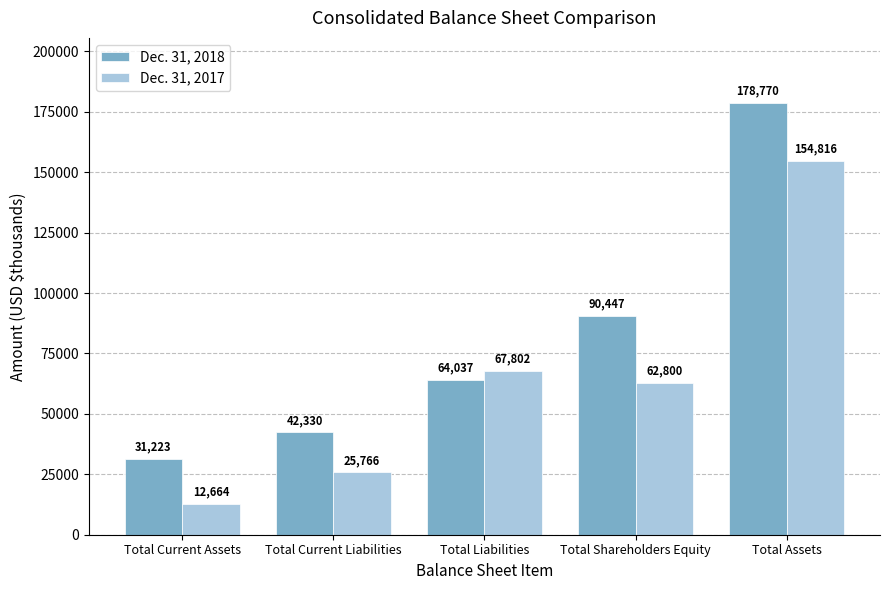

What are all the series names shown in the legend?

Dec. 31, 2018, Dec. 31, 2017